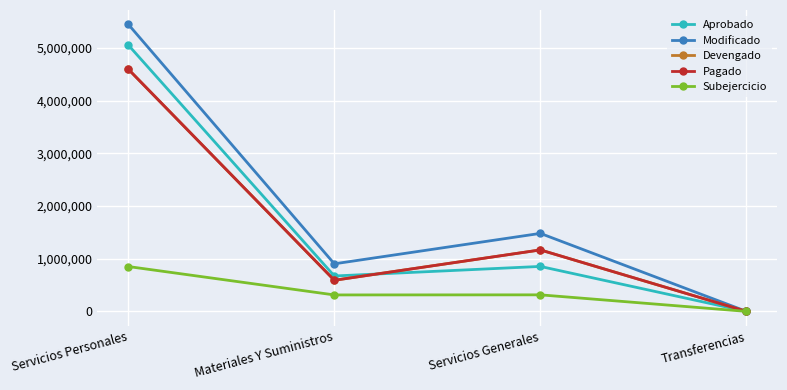

Is this an area chart (filled region under the line)?

No